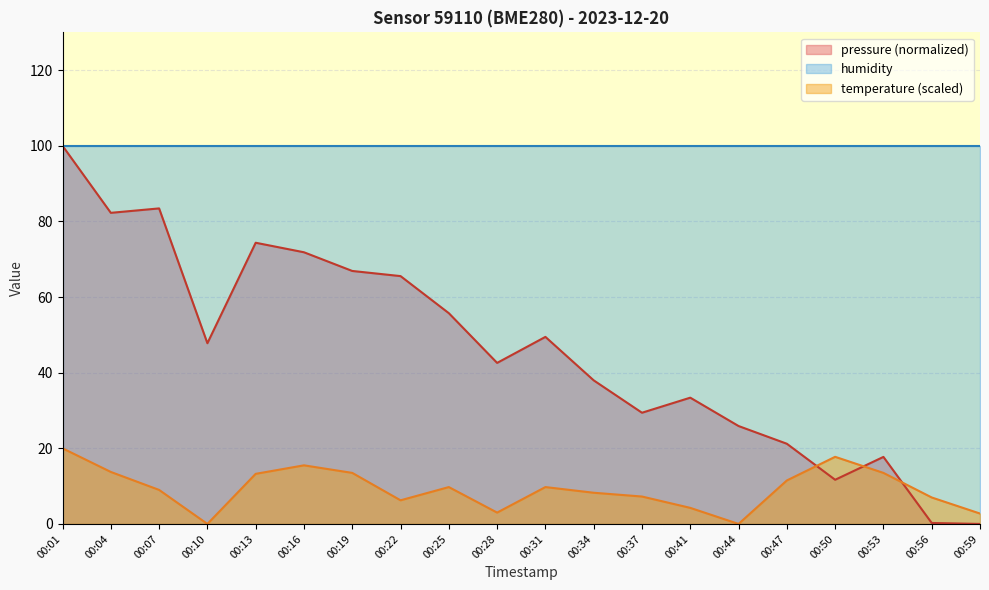

True or false: pressure (normalized) and temperature (scaled) cross at least once.

True